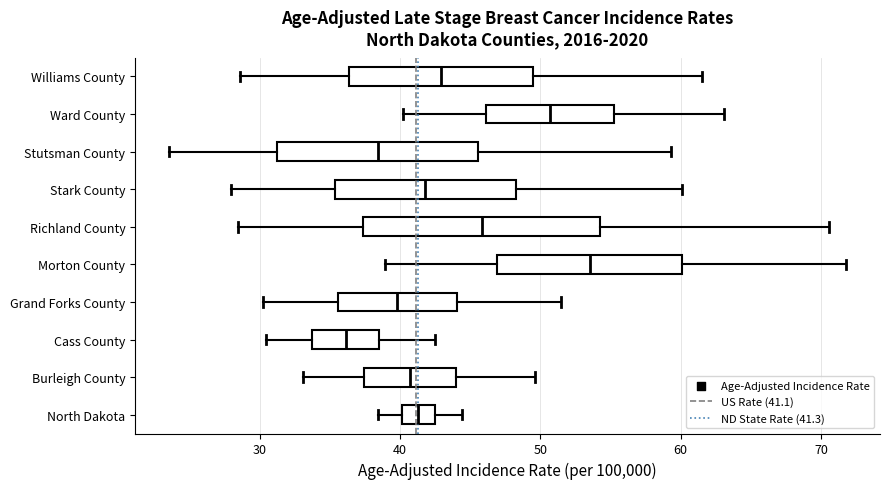

Where does the left whisker of the box for Stark County end on the x-axis? The values are not printed on the chart, so give them approximately, as read against the axis.

28